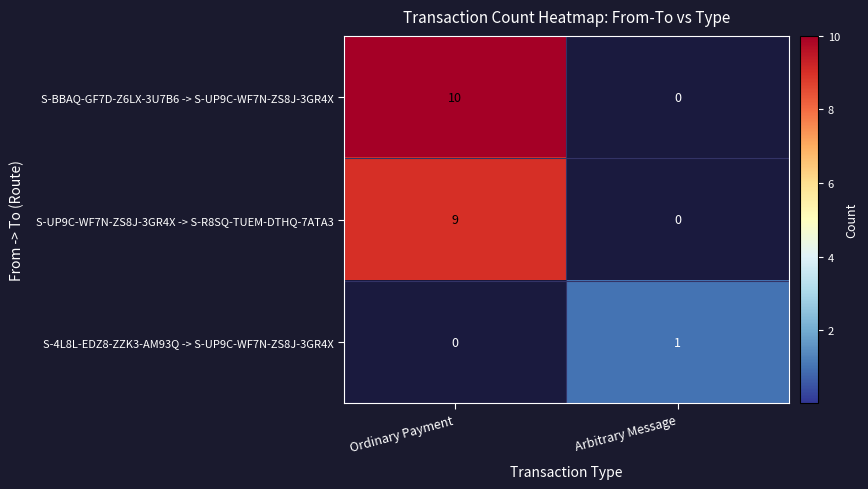

Which series has the widest spread of values?

S-BBAQ-GF7D-Z6LX-3U7B6 -> S-UP9C-WF7N-ZS8J-3GR4X